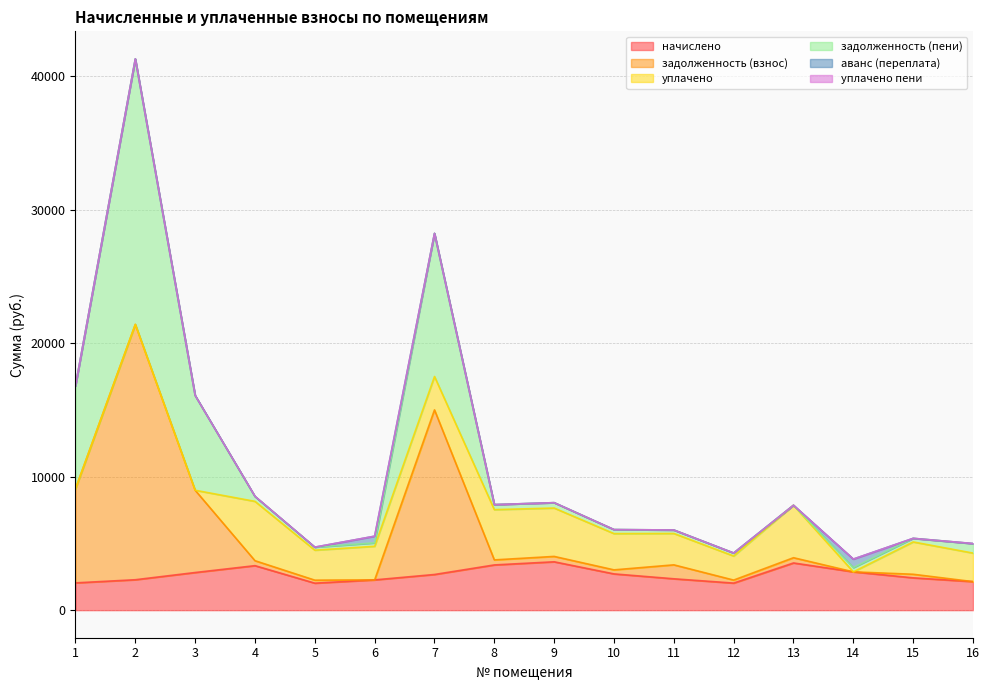

At which category does начислено reach its first local peak?

4